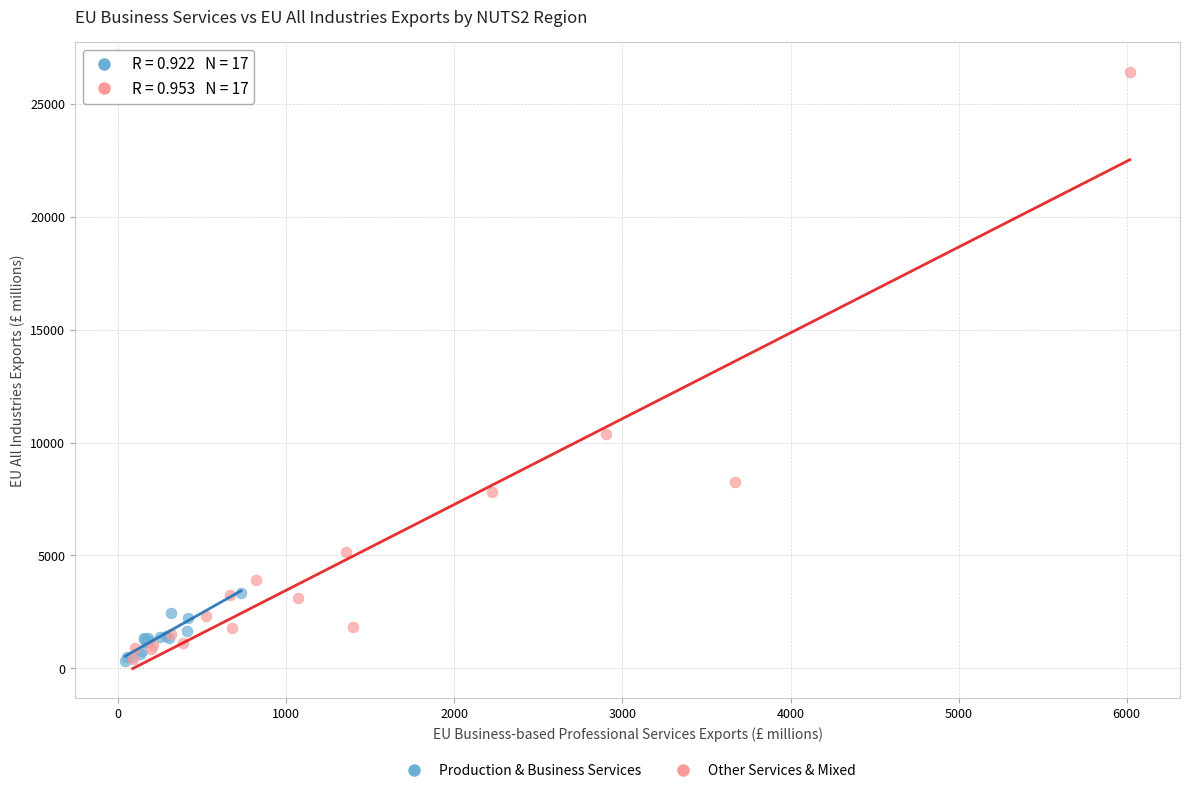

Which series has the widest spread of Y values?

Other Services & Mixed